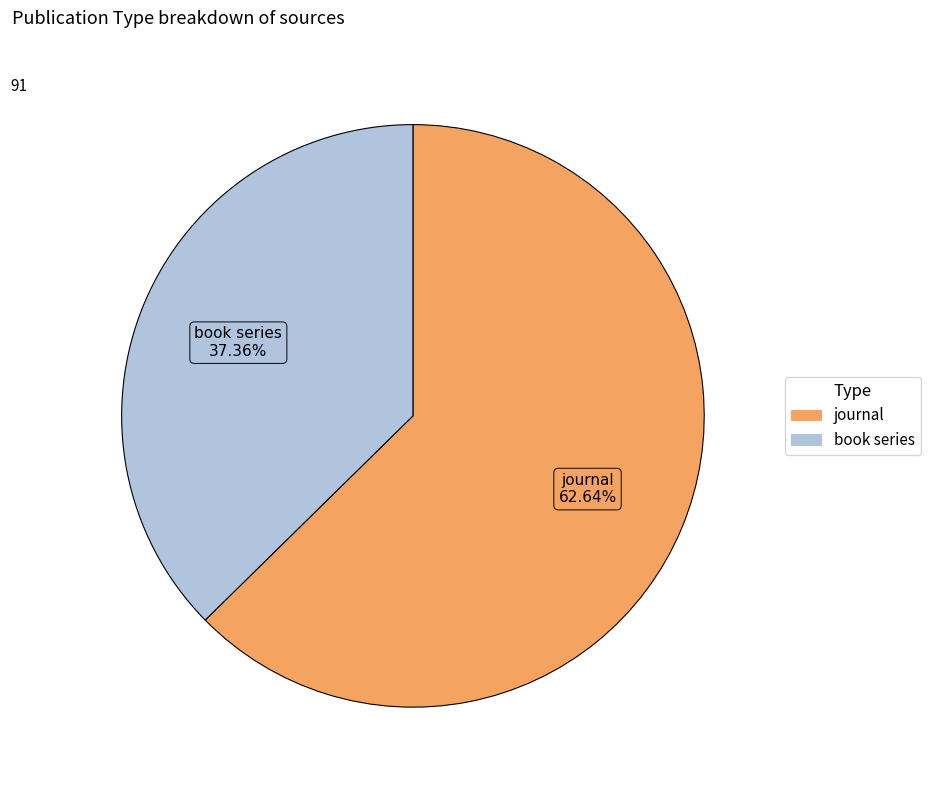

Count the number of slices in the pie.

2